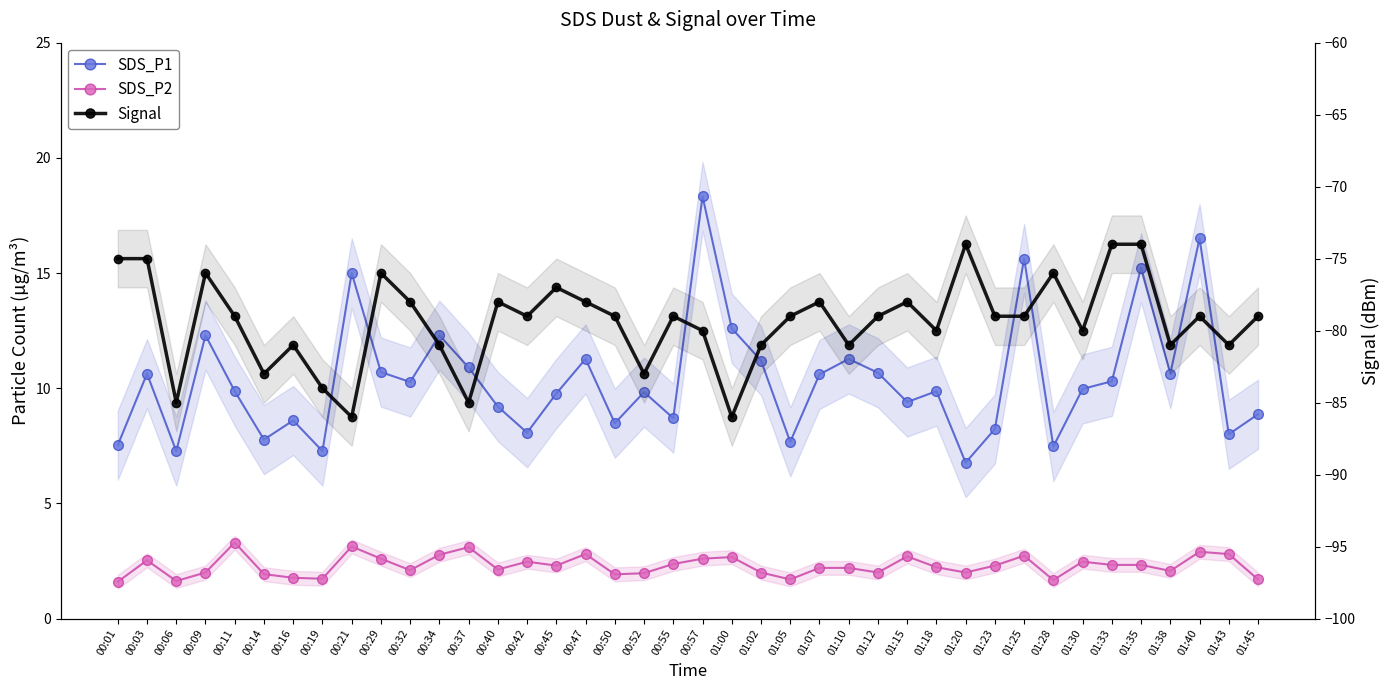

Count the number of categories in the chart.

40